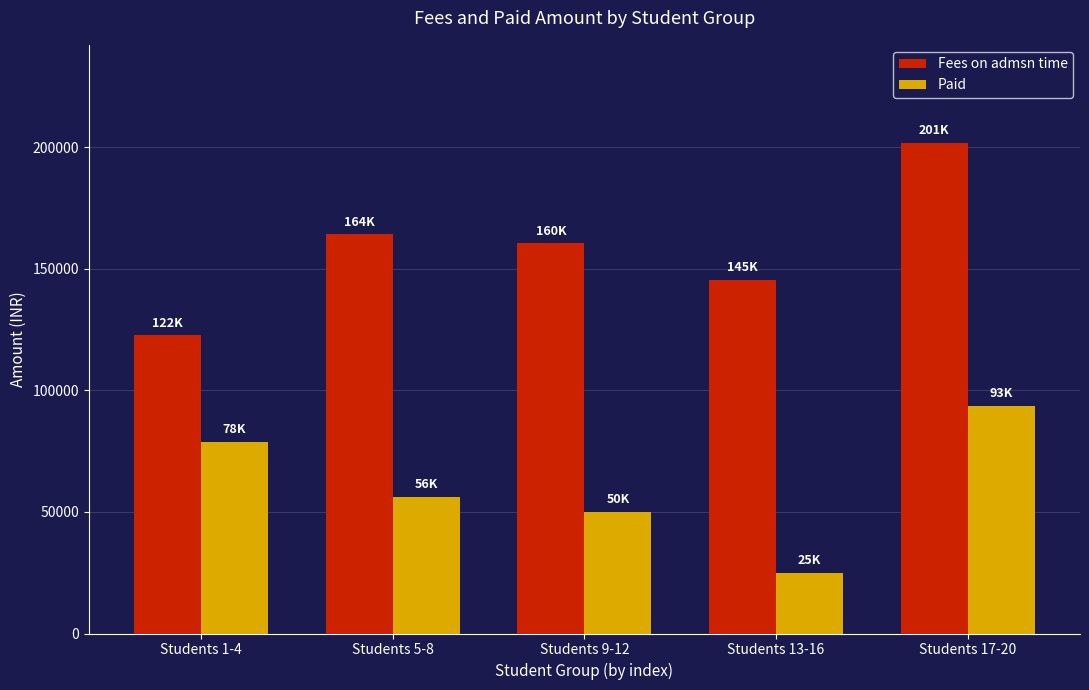

What is the maximum value shown in the chart?

201750